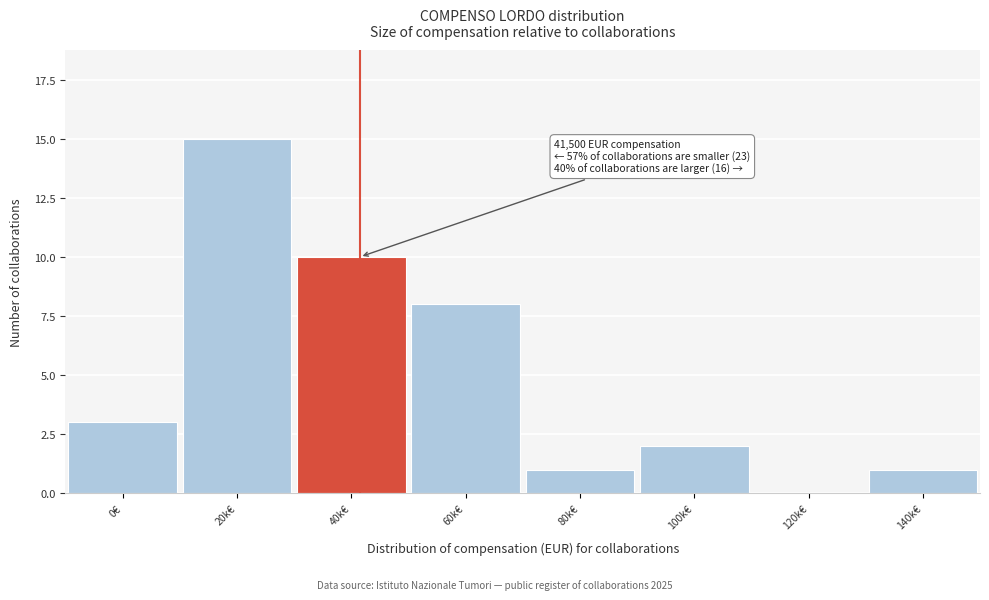

Reading left to right, list all the values displayed in this chart.

0€=3	20k€=15	40k€=10	60k€=8	80k€=1	100k€=2	120k€=0	140k€=1